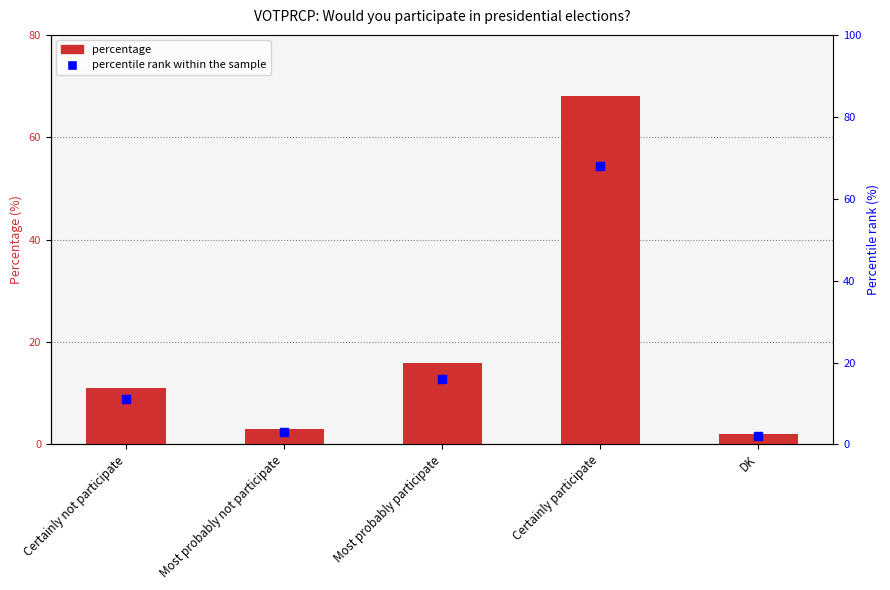

What are all the series names shown in the legend?

Percentage, percentile rank within the sample